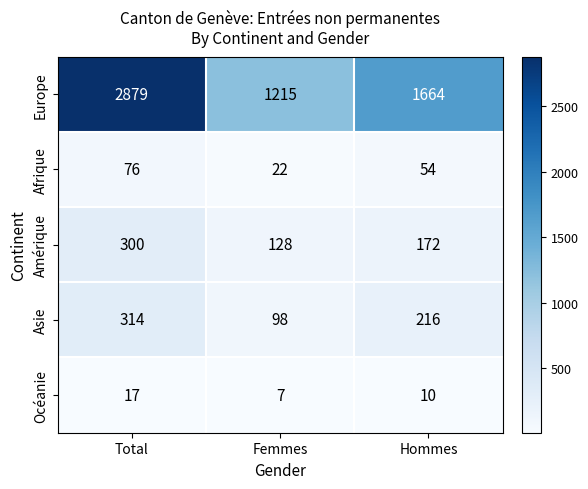

What is the spread (max minus min) of values at Hommes?

1654